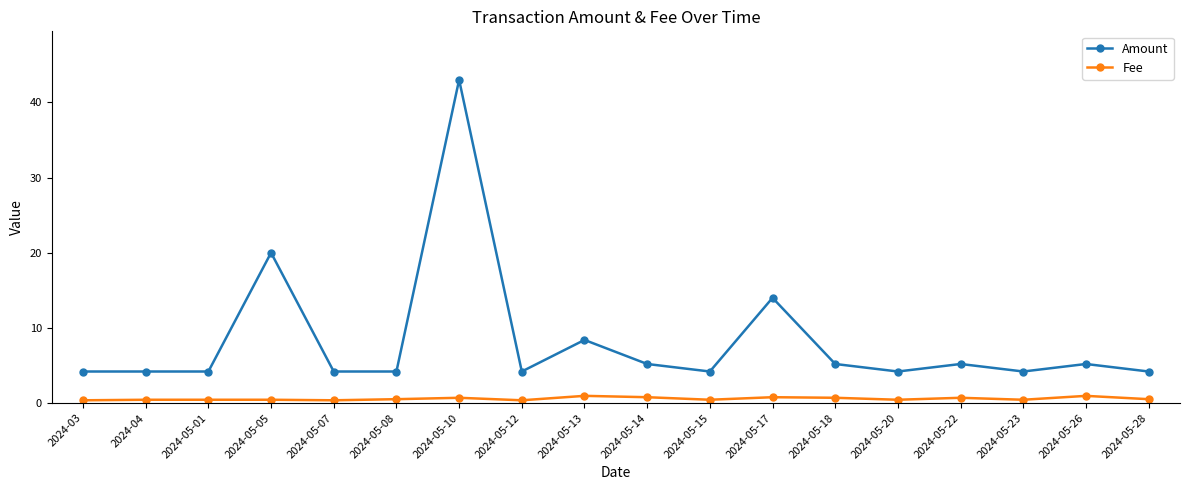

True or false: Fee and Amount intersect in this chart.

False